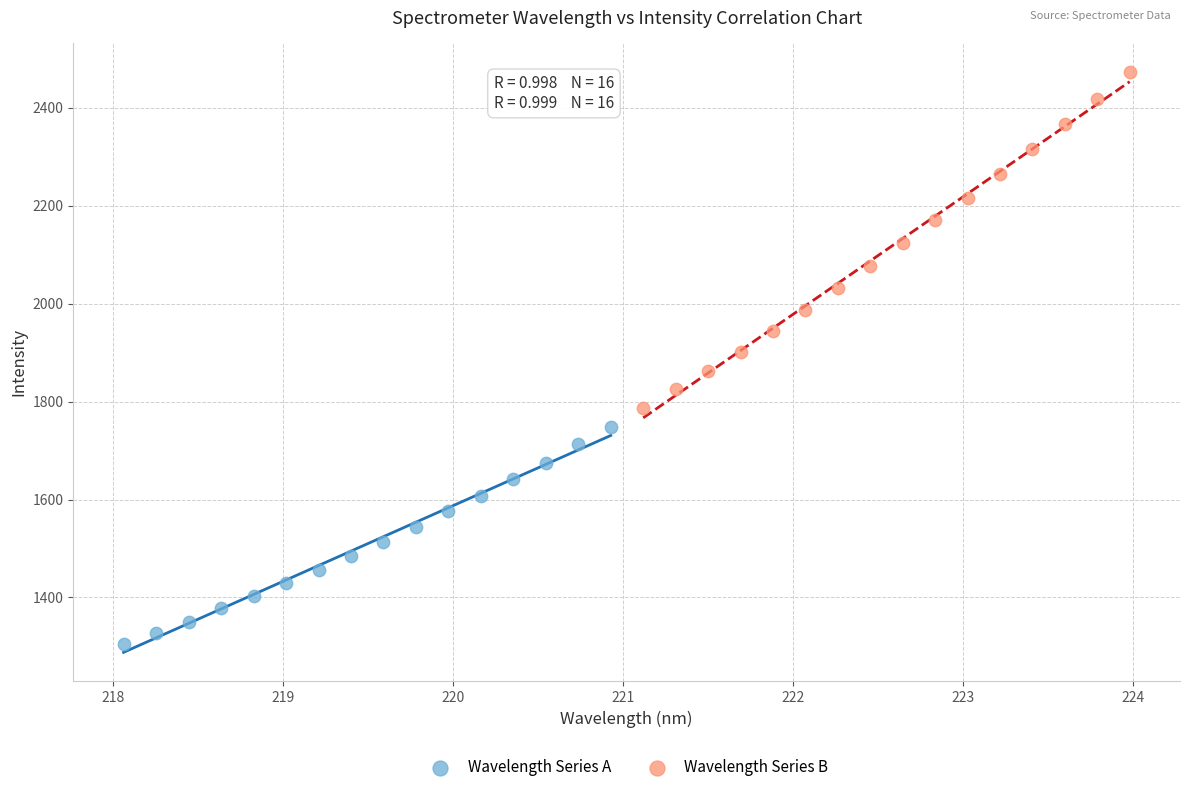

Which series contains the lowest Y value?

Wavelength Series A